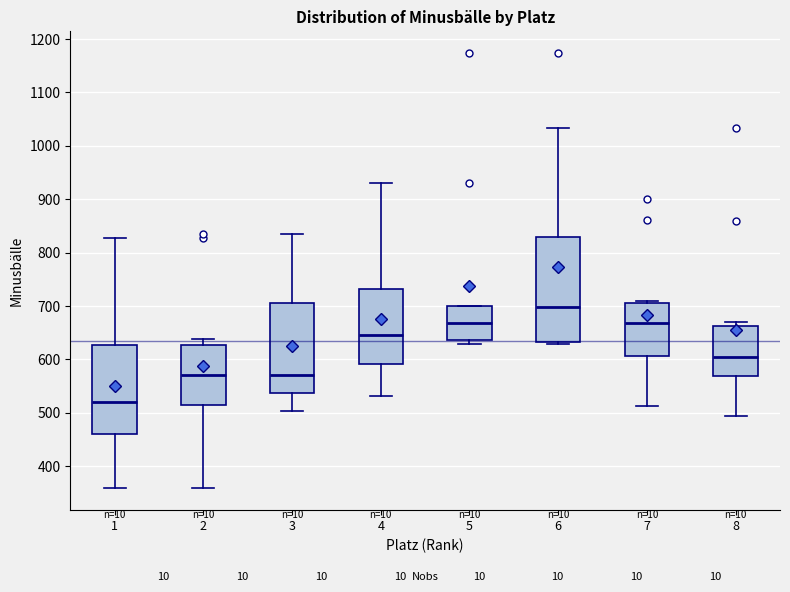

Where does the median line of the box at x = 6 sit on the y-axis? The values are not printed on the chart, so give them approximately, as read against the axis.

700